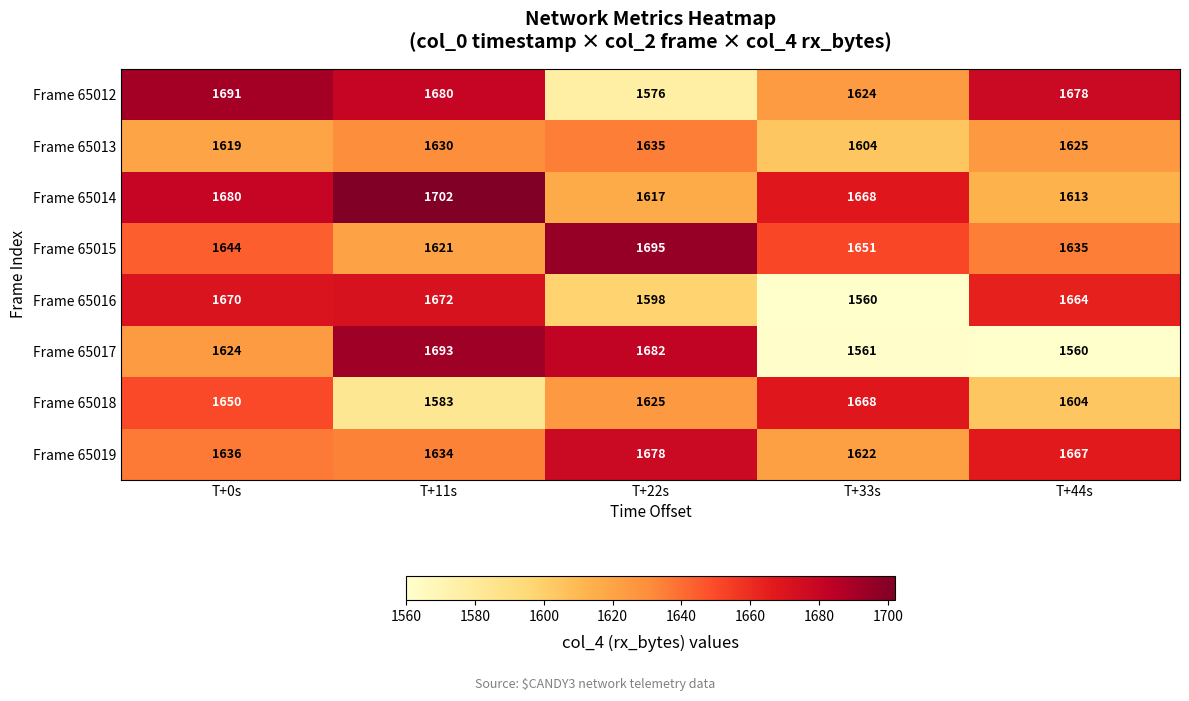

Count the number of data series in this chart.

8